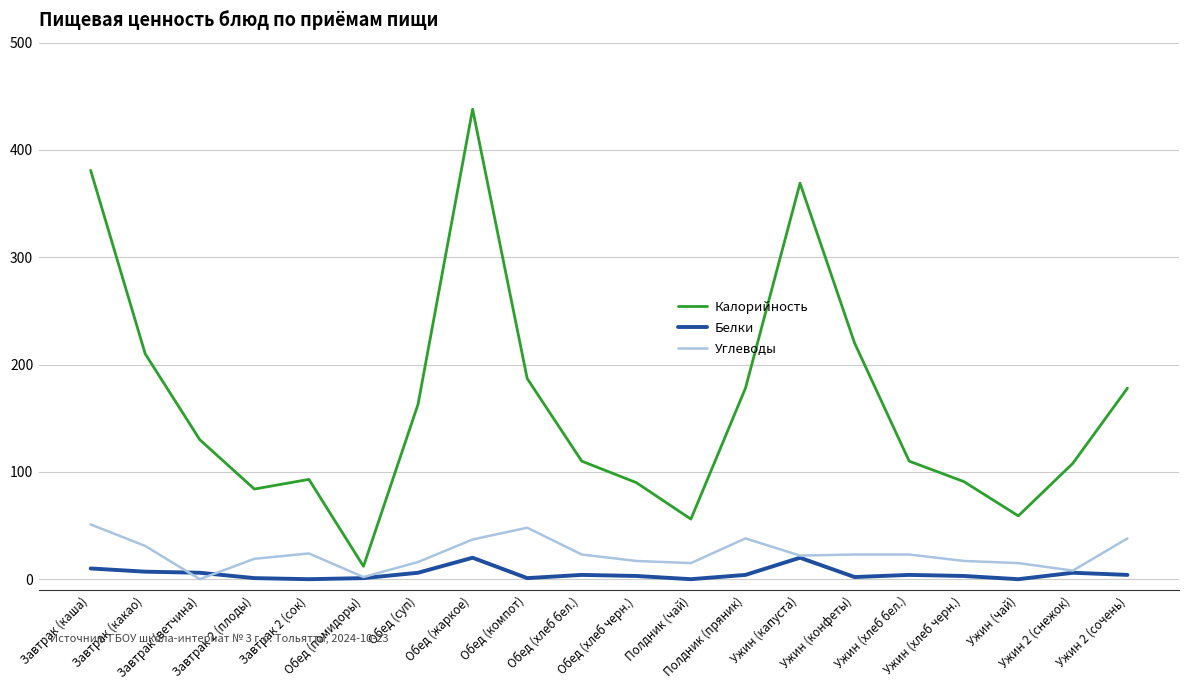

Which series has the largest total across all categories?

Калорийность